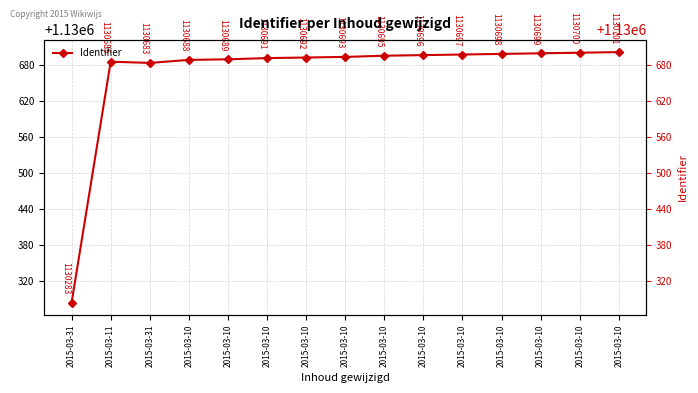

What is the value of the 13th point from the left?

1130688